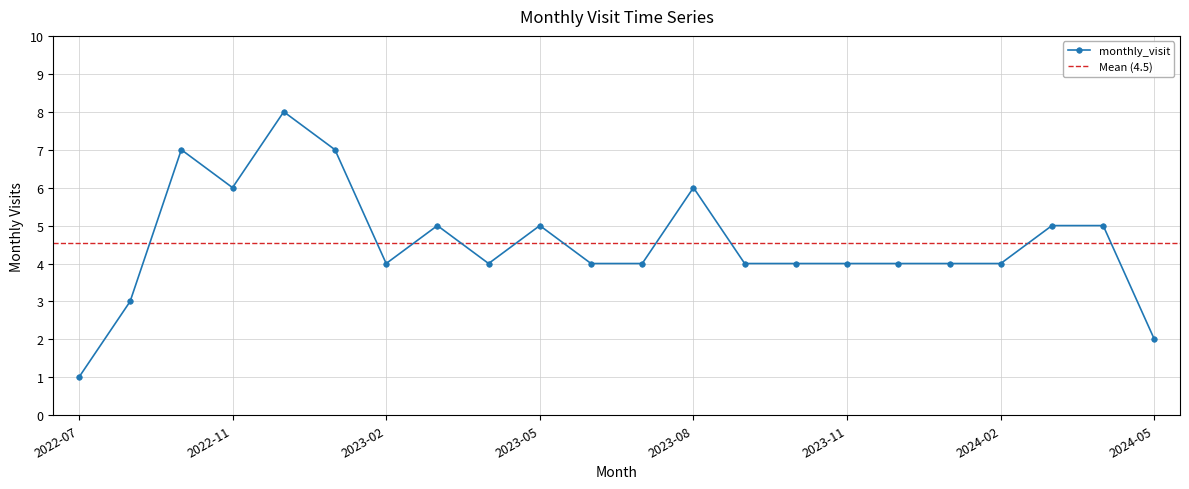

Reading right to left, list all the values displayed in this chart.

2024-05=2	2024-04=5	2024-03=5	2024-02=4	2024-01=4	2023-12=4	2023-11=4	2023-10=4	2023-09=4	2023-08=6	2023-07=4	2023-06=4	2023-05=5	2023-04=4	2023-03=5	2023-02=4	2023-01=7	2022-12=8	2022-11=6	2022-10=7	2022-09=3	2022-07=1